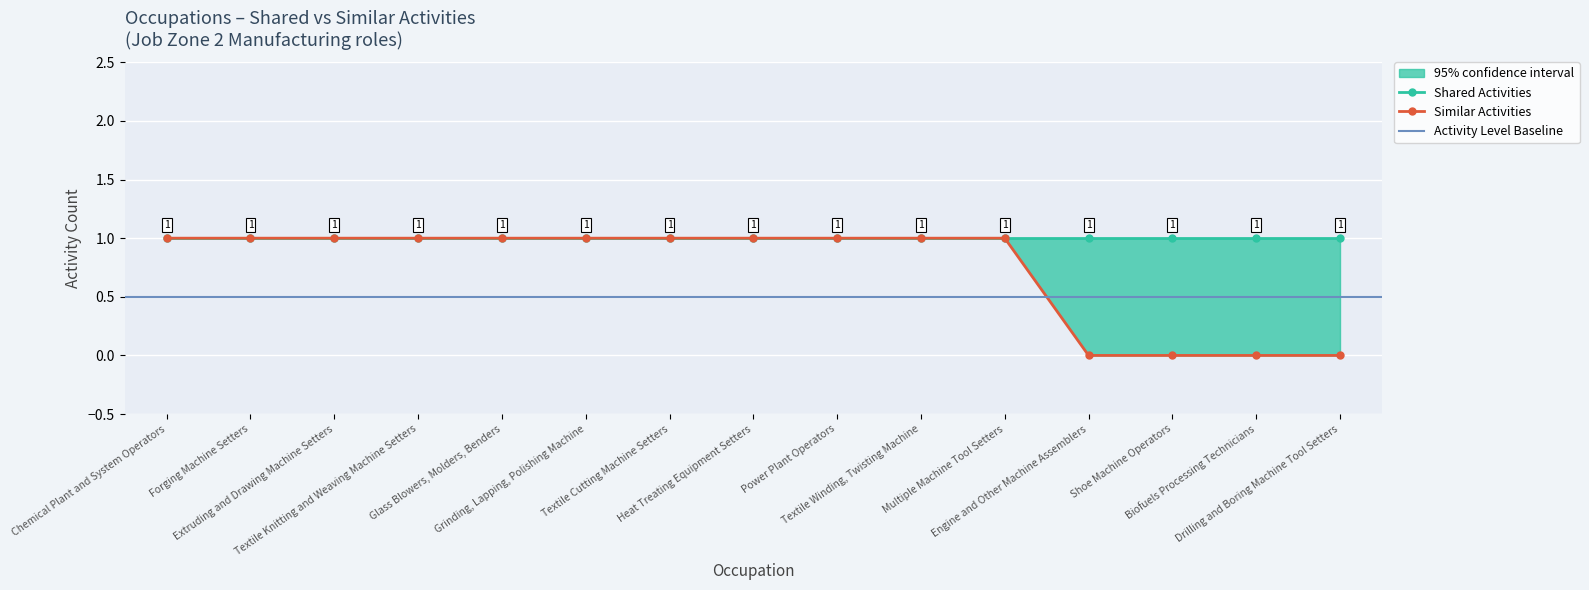

Read the value at Textile Cutting Machine Setters.

1